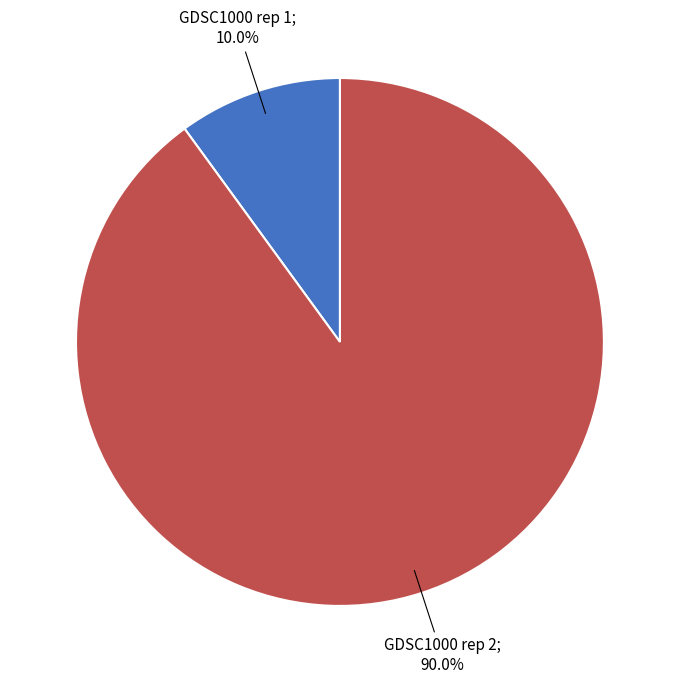

Does any single category account for the majority?

Yes